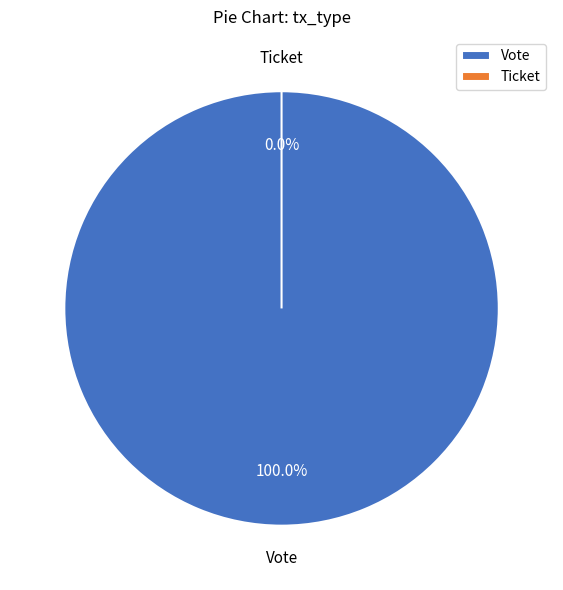

Which slice represents more than half of the pie?

Vote